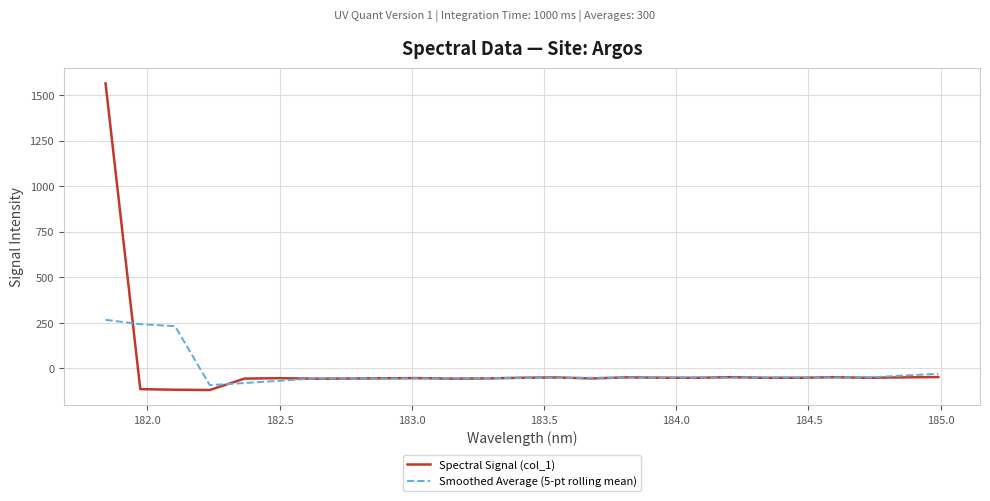

How many values in Spectral Signal (col_1) are above zero?

1